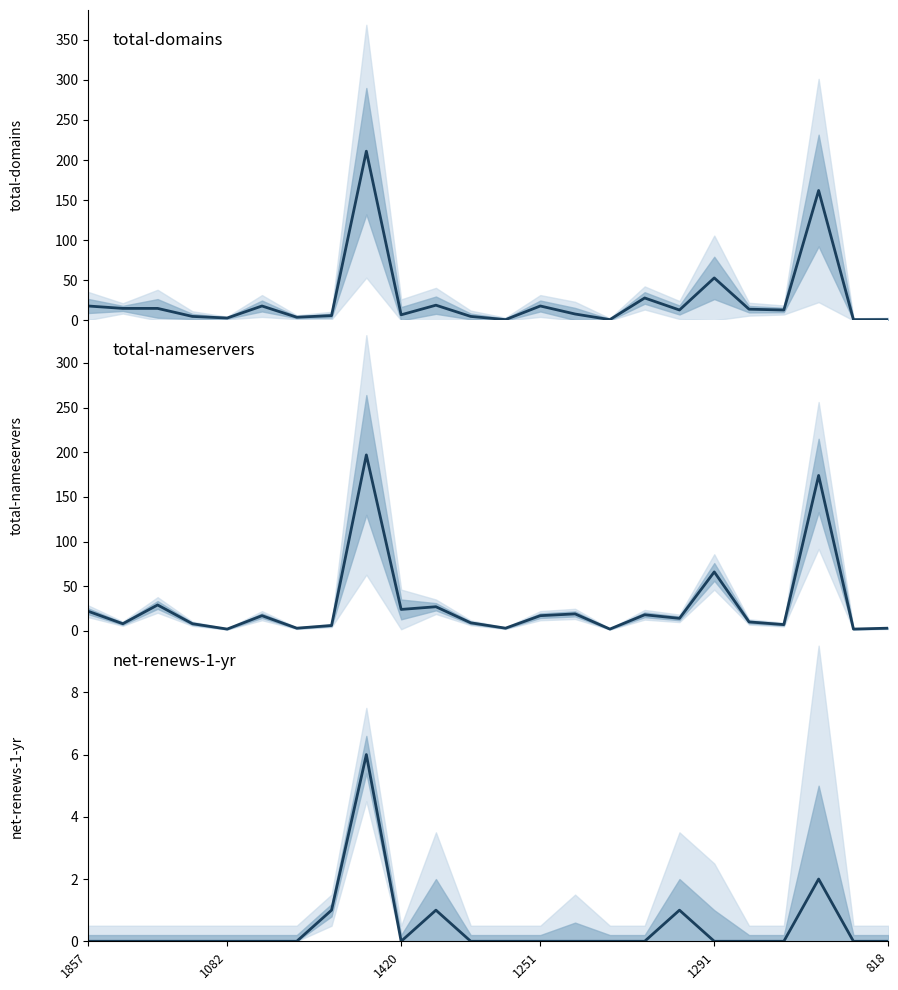

Reading left to right, transcribe all the data shown in this chart.

total-domains: 18	15	15	5	3	18	4	6	211	7	19	5	1	18	8	1	28	13	53	14	13	162	1	1
total-nameservers: 22	8	29	8	2	17	3	6	197	24	27	9	3	17	19	2	18	14	66	10	7	174	2	3
net-renews-1-yr: 0	0	0	0	0	0	0	1	6	0	1	0	0	0	0	0	0	1	0	0	0	2	0	0